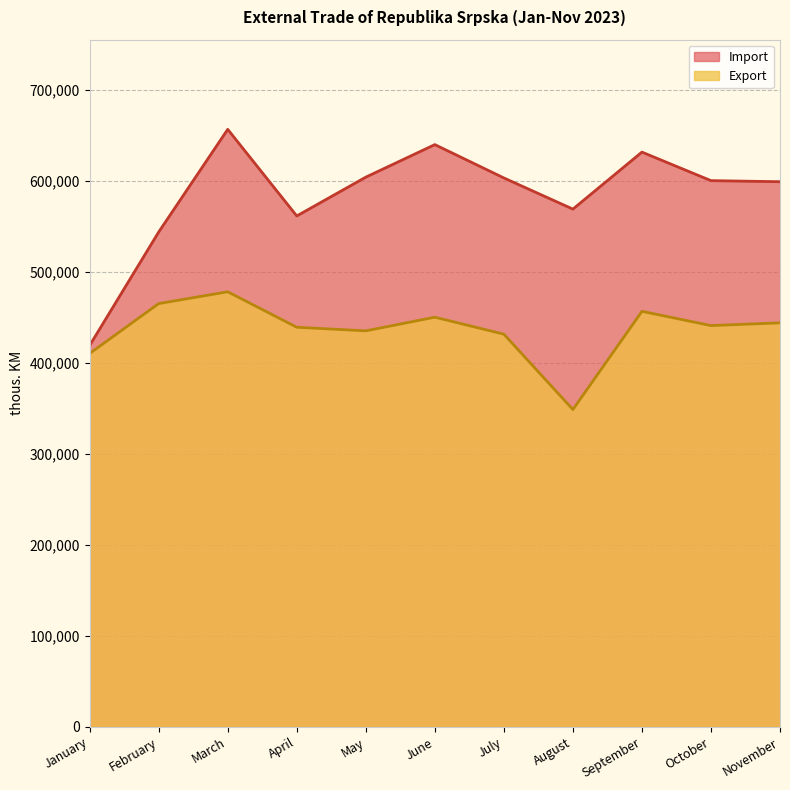

Reading left to right, what are all the values shown in this chart?

Export: 410349	465212	478202	439211	435240	450242	431598	348747	456685	441048	444034
Import: 419177	543875	656752	561542	604196	639973	603328	569066	631740	600367	599184